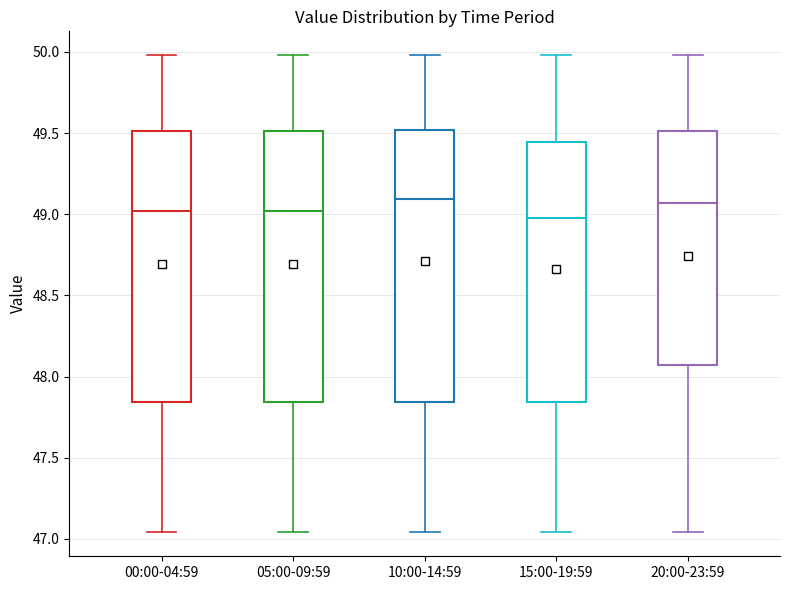

Reading left to right, read every box against the y-axis: the position of its median line, the range the box covers, and the ends of its whiskers. The values are not printed on the chart, so give them approximately, as read against the axis.

00:00-04:59: median 49.00, box 47.85 to 49.50, whiskers 47.05 to 50.00
05:00-09:59: median 49.00, box 47.85 to 49.50, whiskers 47.05 to 50.00
10:00-14:59: median 49.10, box 47.85 to 49.50, whiskers 47.05 to 50.00
15:00-19:59: median 49.00, box 47.85 to 49.45, whiskers 47.05 to 50.00
20:00-23:59: median 49.05, box 48.05 to 49.50, whiskers 47.05 to 50.00